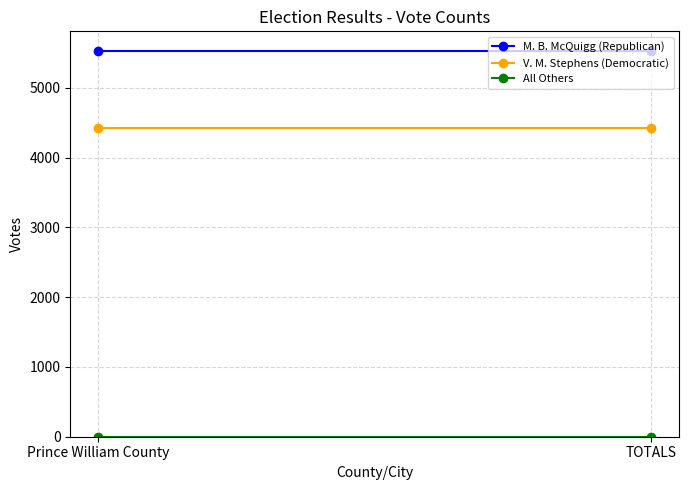

List the series in order of their overall mean, lowest first.

All Others, V. M. Stephens (Democratic), M. B. McQuigg (Republican)